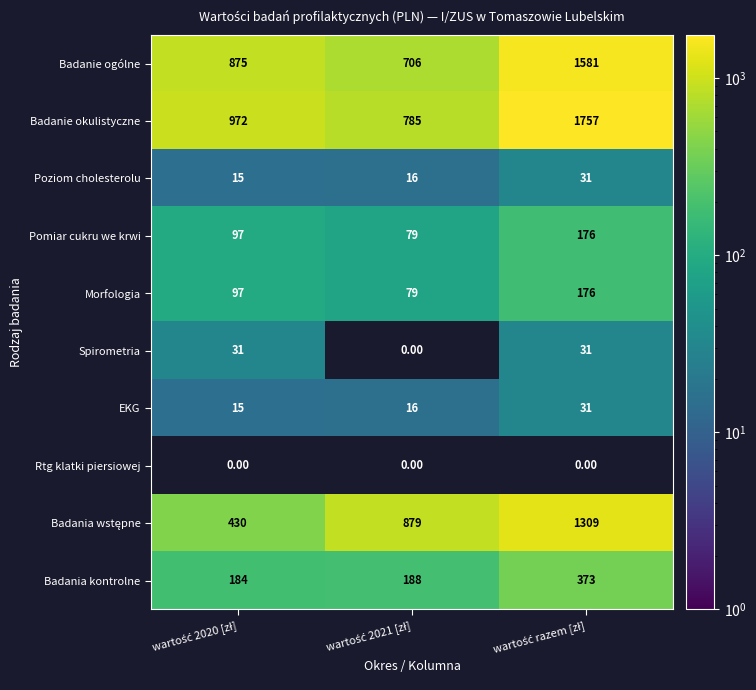

What is the average value of the Morfologia series?

117